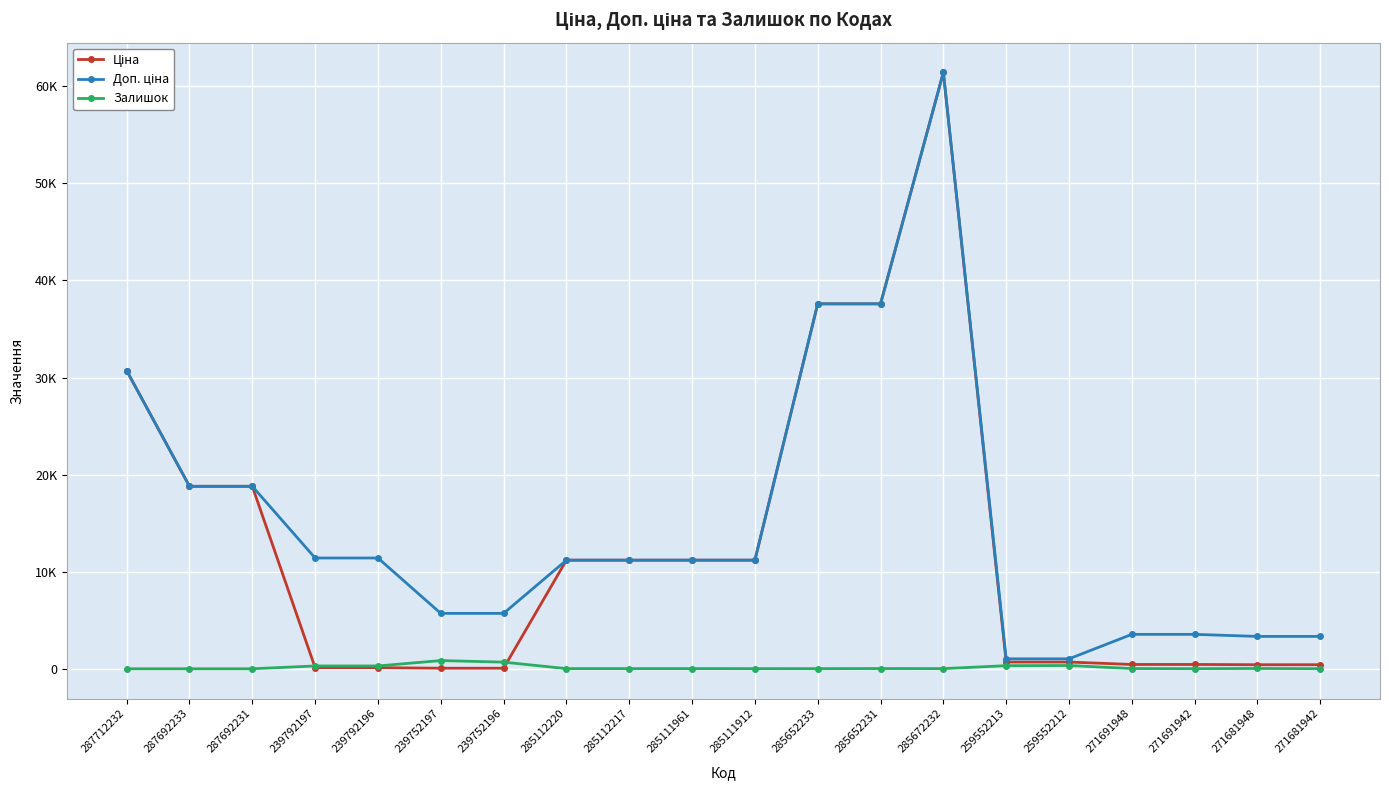

After their last crossing, which series has the higher values: Залишок or Ціна?

Ціна